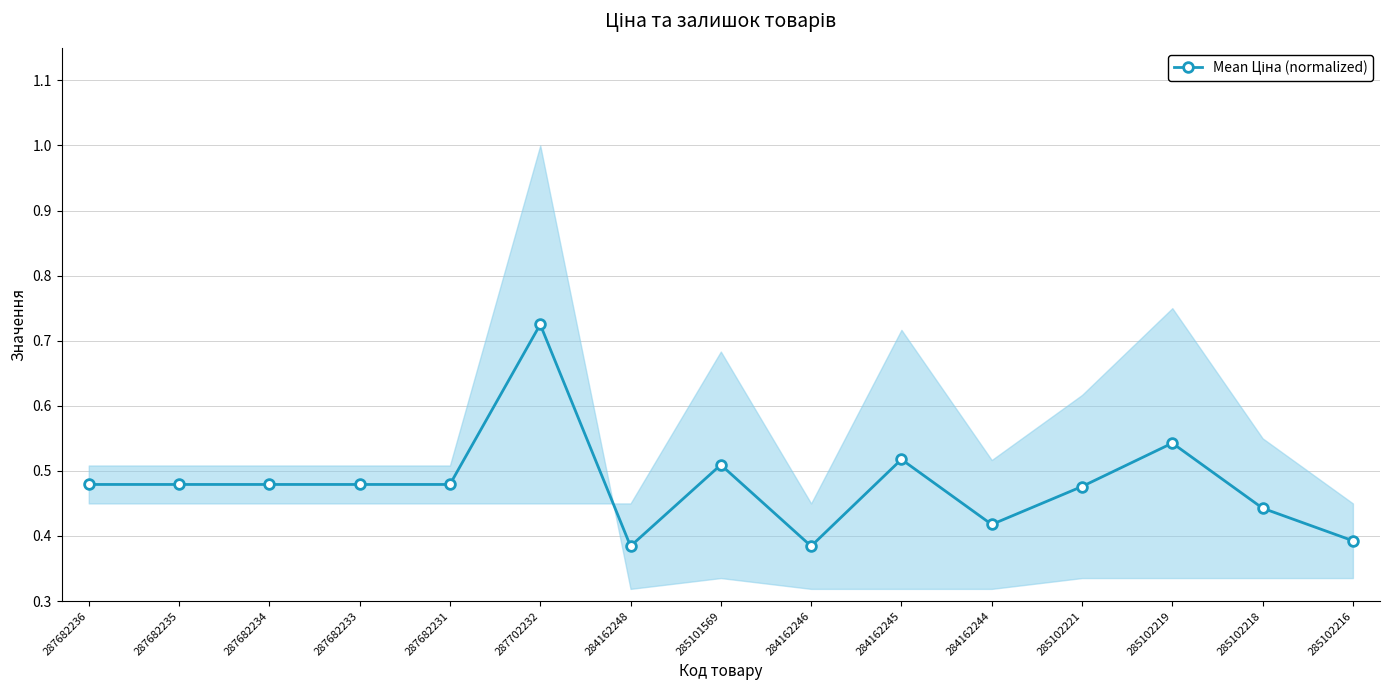

What is the label of the 6th point from the left?

287702232